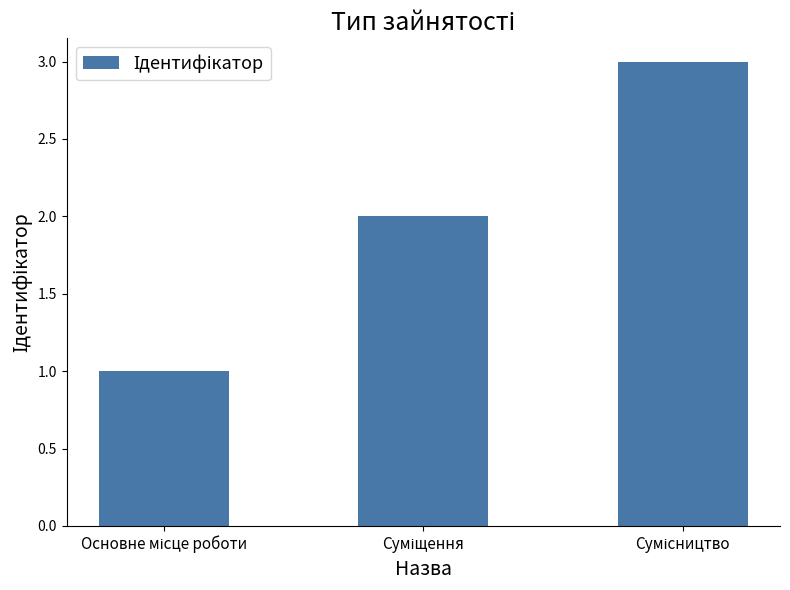

What is the greatest value displayed?

3